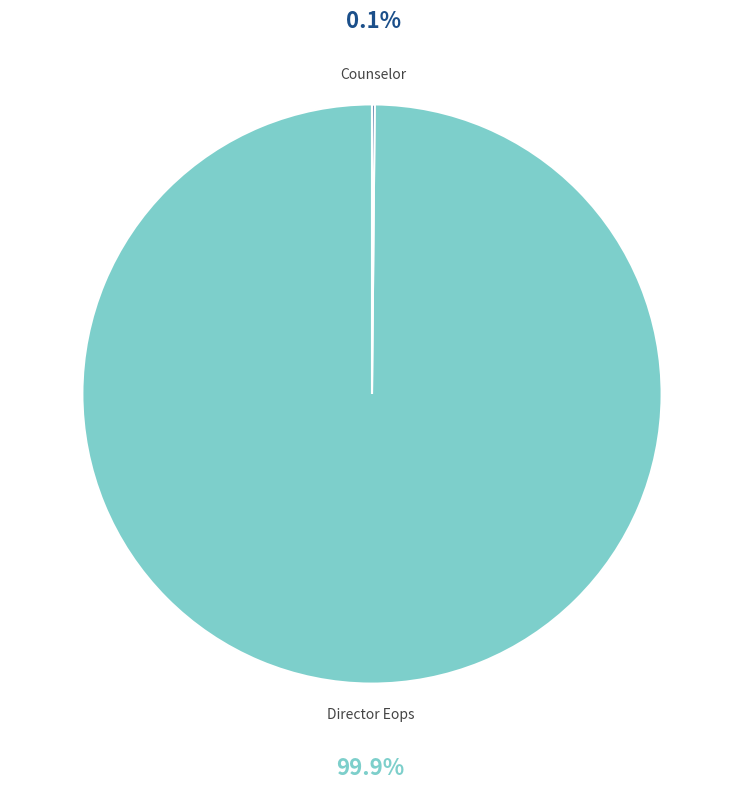

Which category accounts for the majority?

Director Eops